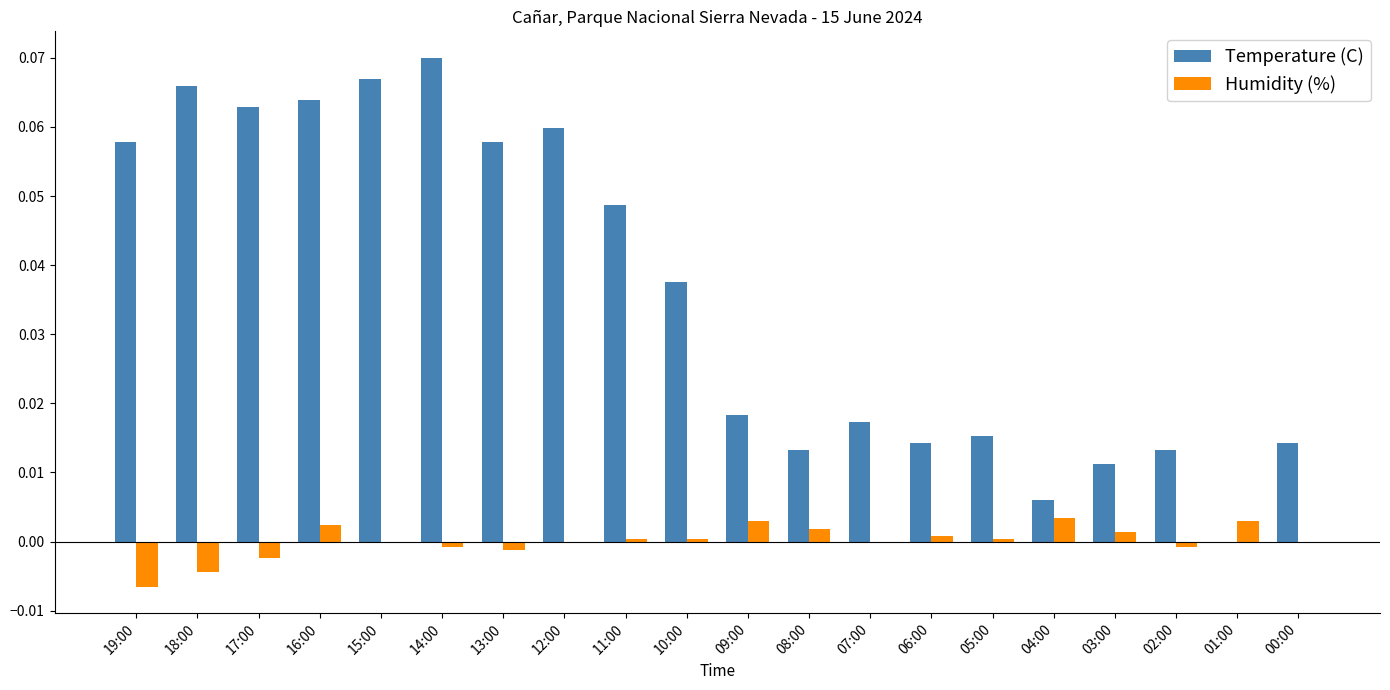

Which label corresponds to the largest value in the chart?

14:00